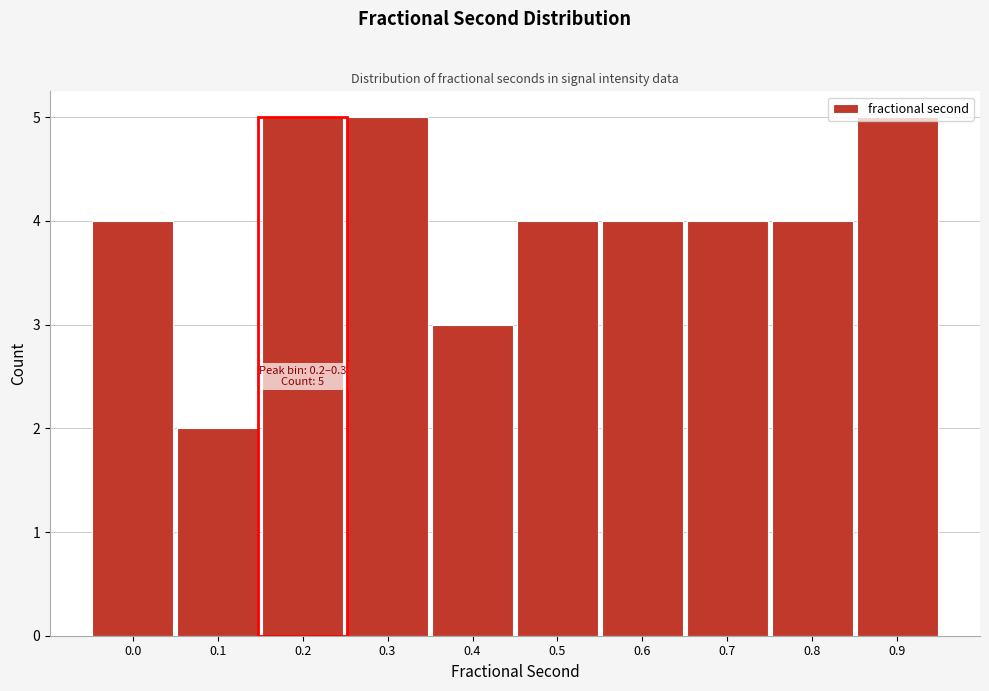

What is the change in value from 0.1 to 0.2?

+3